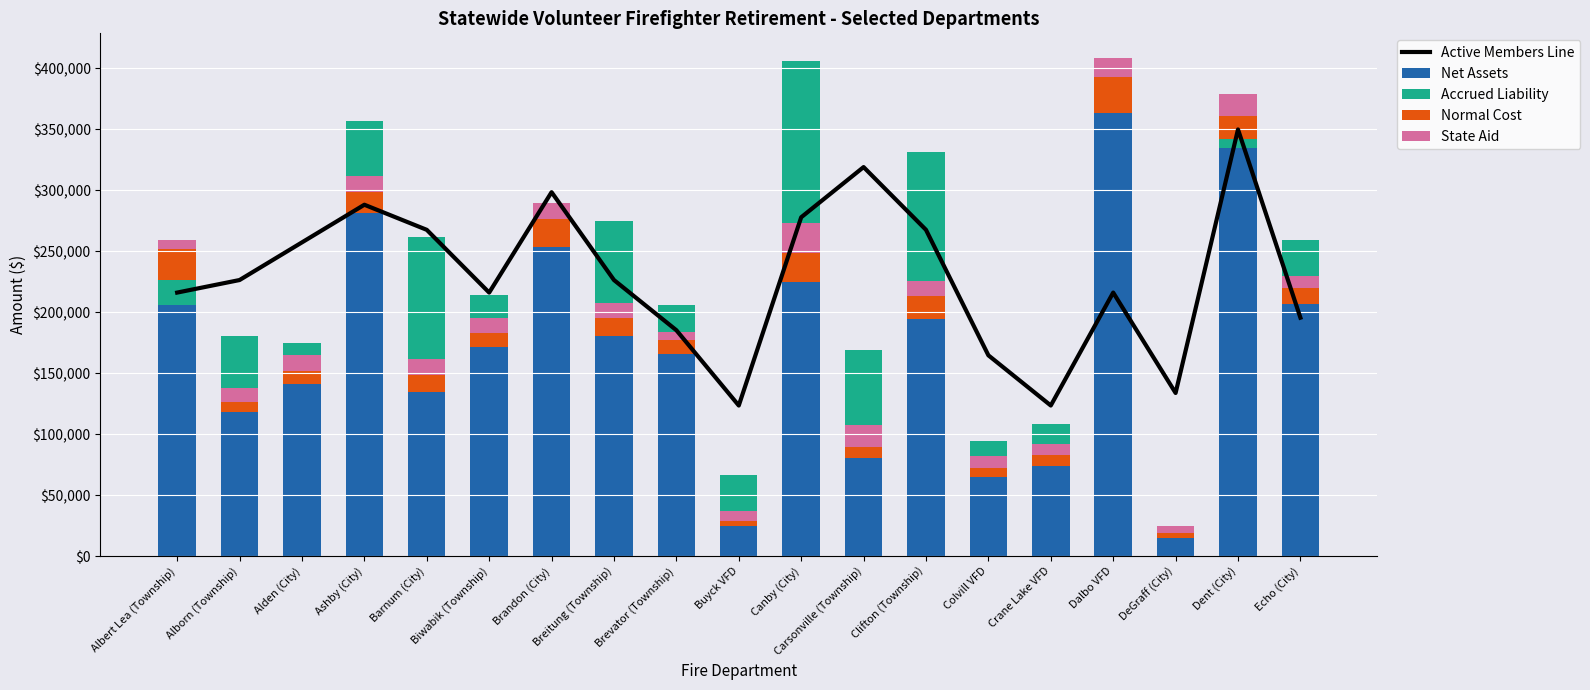

What is the maximum value for Net Assets?

406283.0